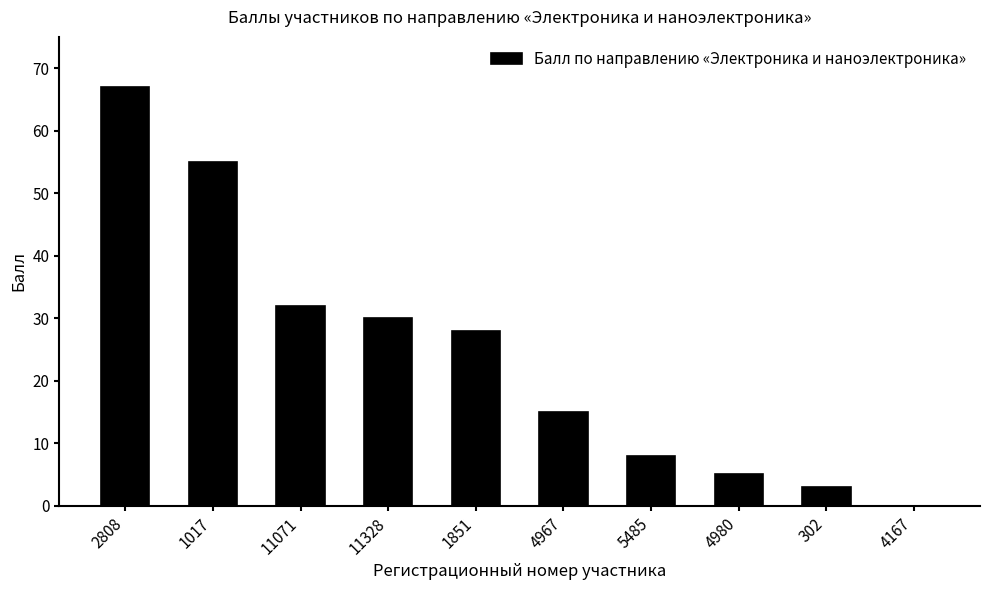

What is the greatest value displayed?

67